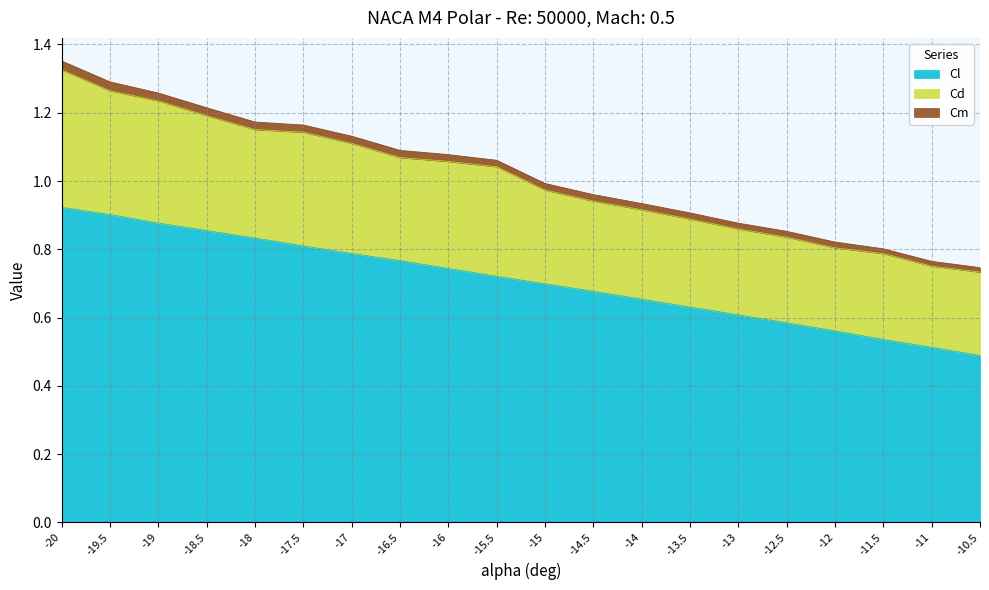

What is the label of the 4th point from the left?

-18.5